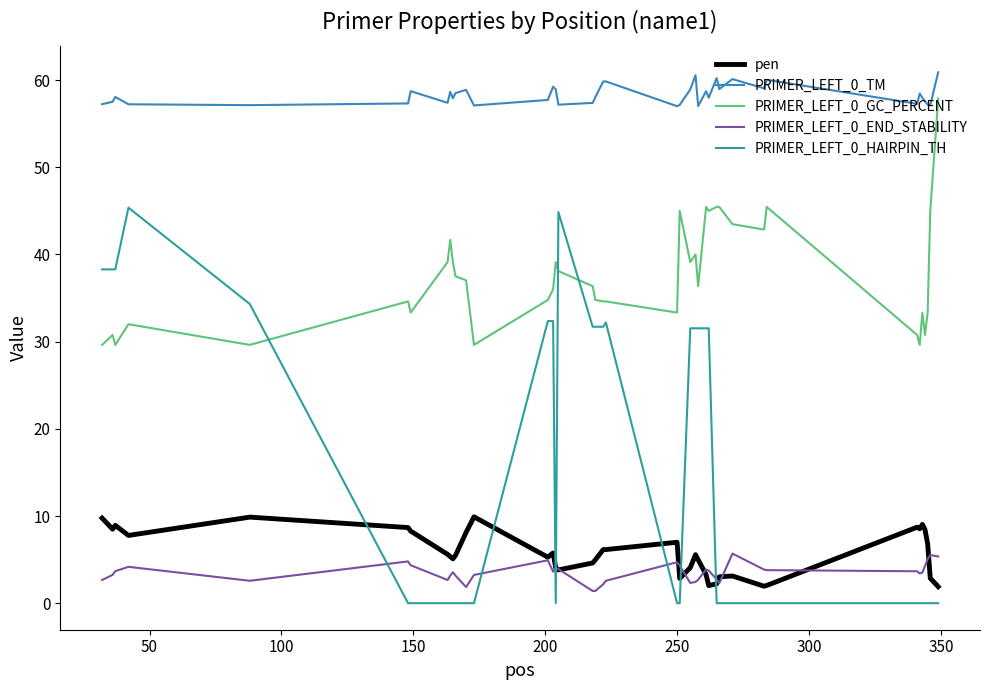

True or false: PRIMER_LEFT_0_TM and PRIMER_LEFT_0_END_STABILITY cross at least once.

False